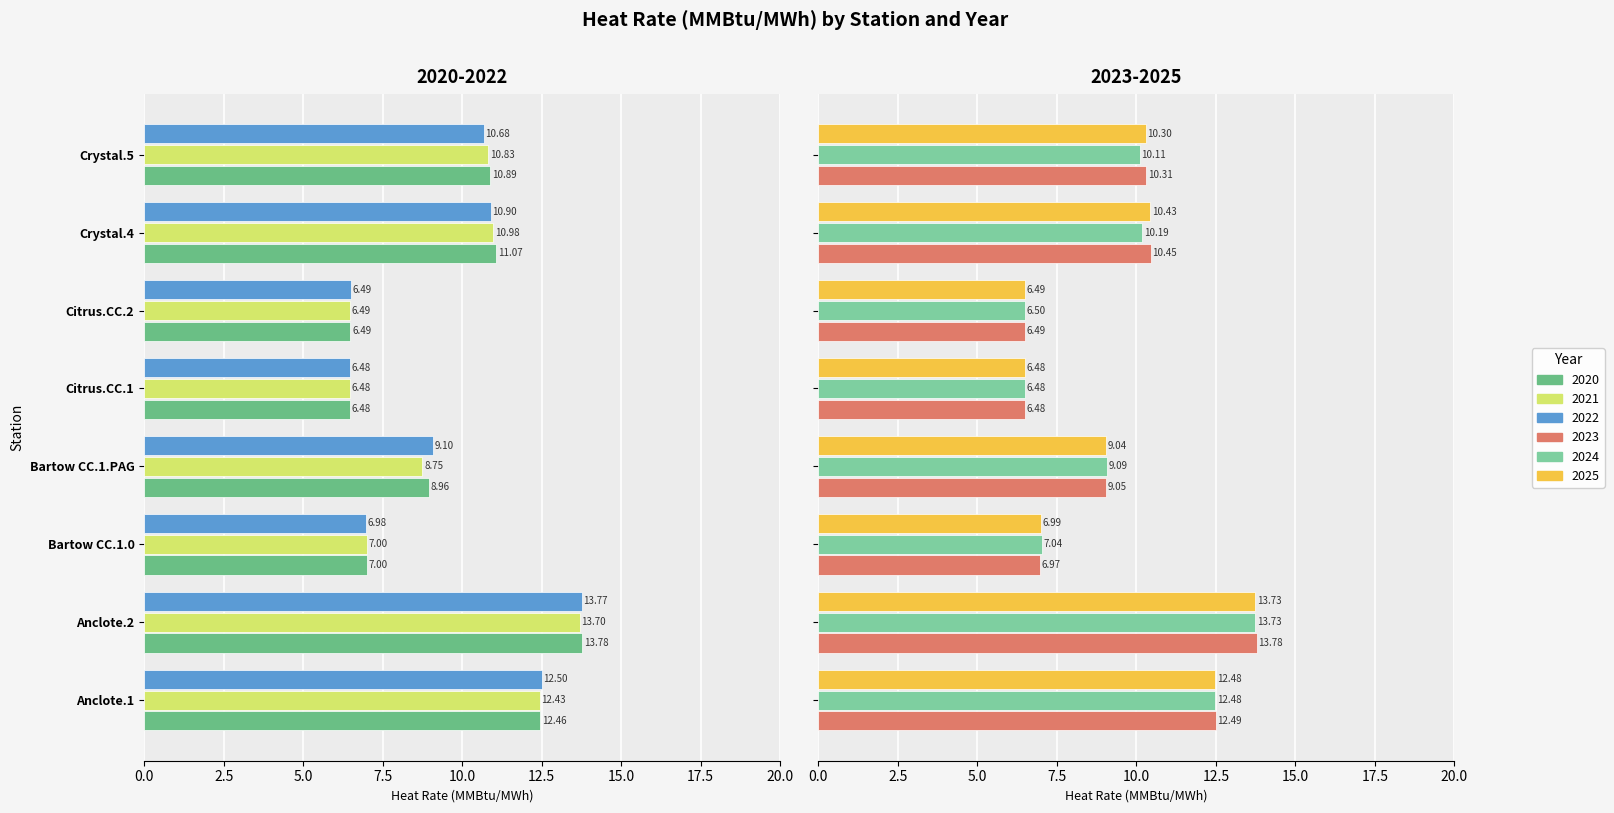

What is the value of the 2023 bar at the 7th from the left?

10.5